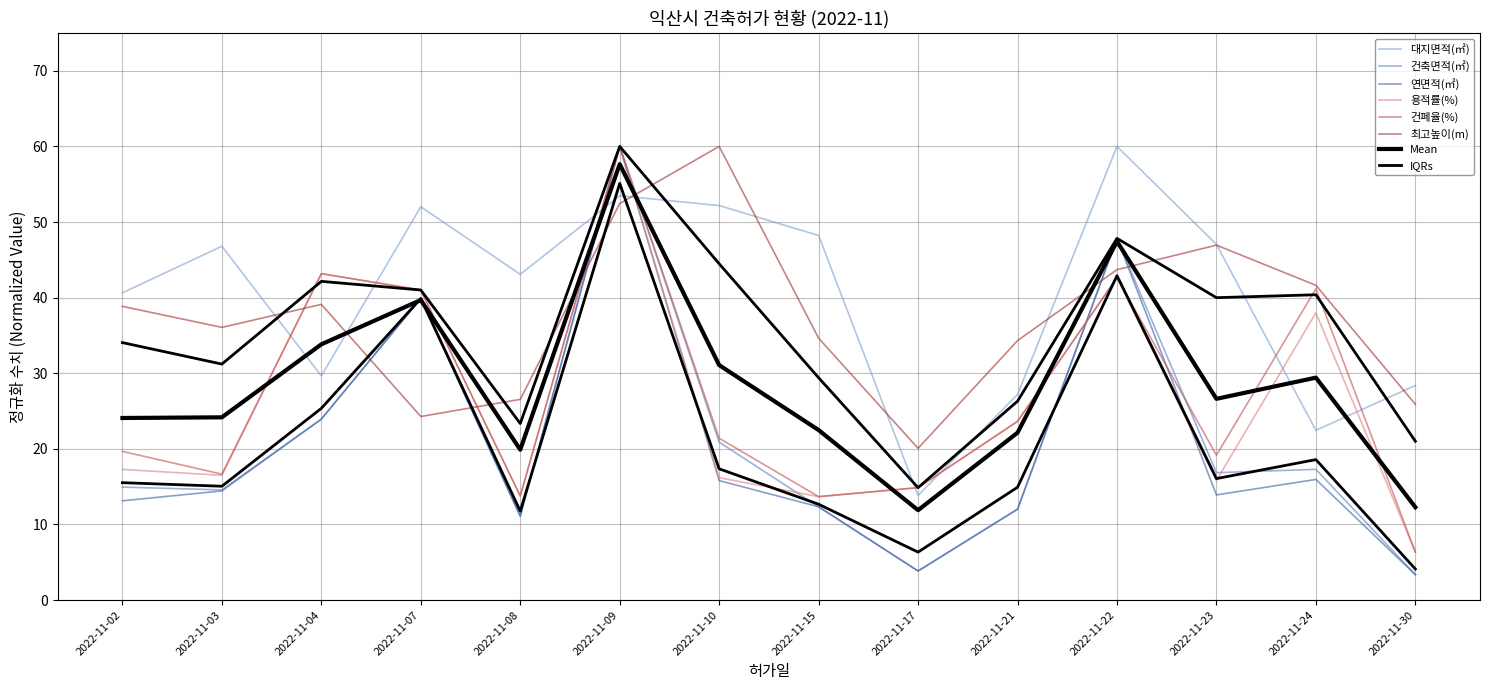

True or false: 건축면적(㎡) has a value of 103.3 at 2022-11-09.

False